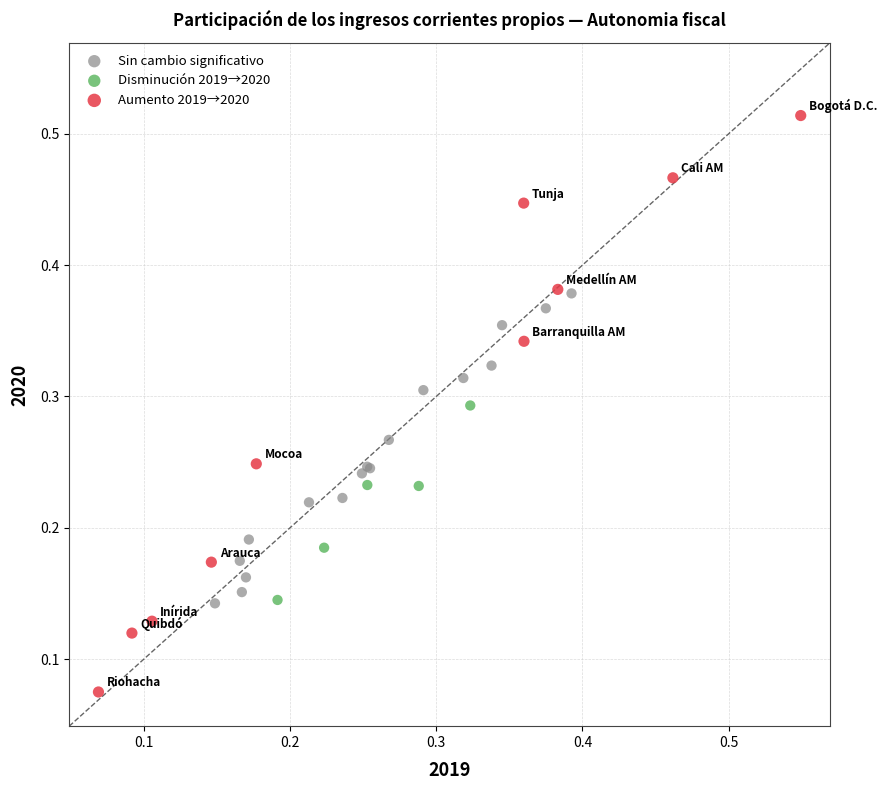

Which series contains the lowest Y value?

Aumento 2019→2020